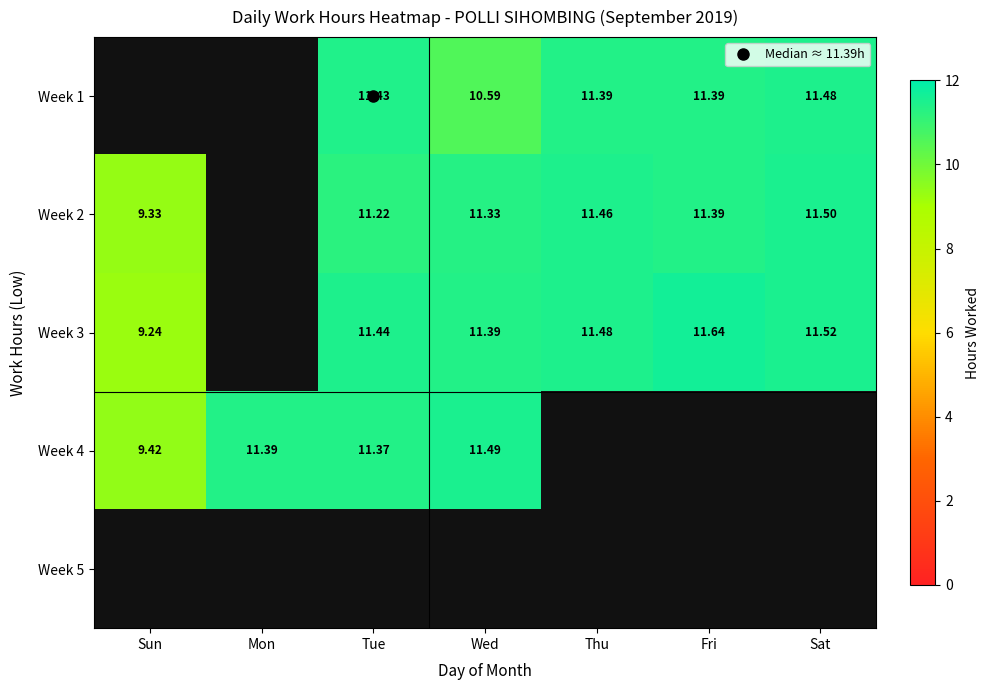

What value does the Week 4 series have at Wed?

11.5